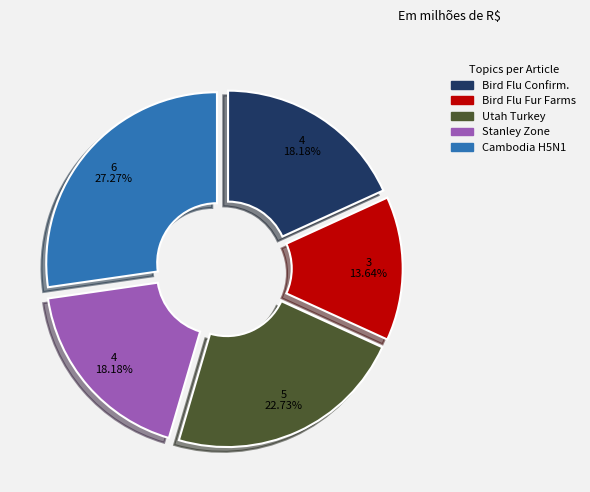

Is there a majority slice in this chart?

No